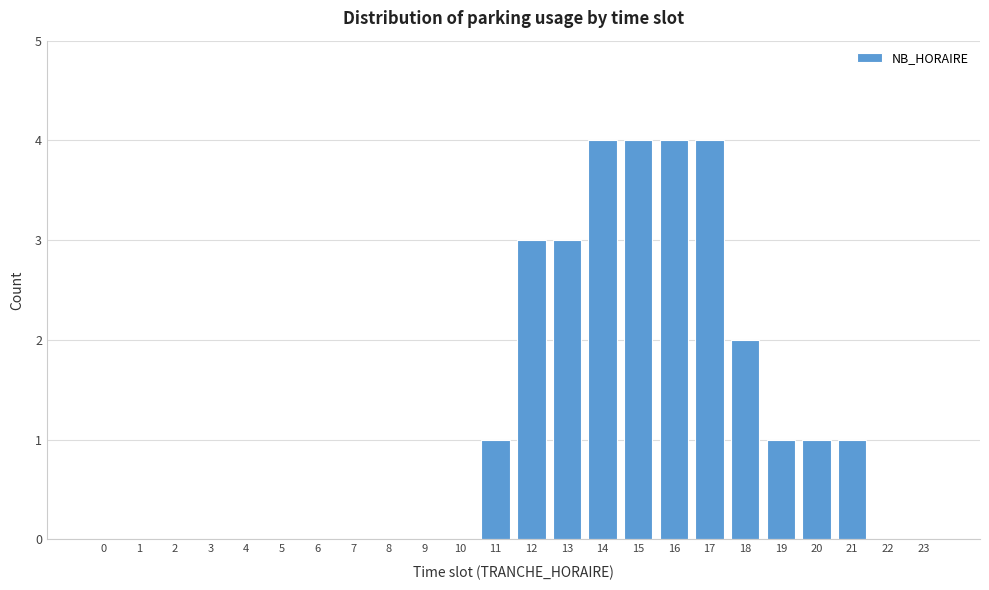

Reading left to right, list all the values displayed in this chart.

0=0	1=0	2=0	3=0	4=0	5=0	6=0	7=0	8=0	9=0	10=0	11=1	12=3	13=3	14=4	15=4	16=4	17=4	18=2	19=1	20=1	21=1	22=0	23=0